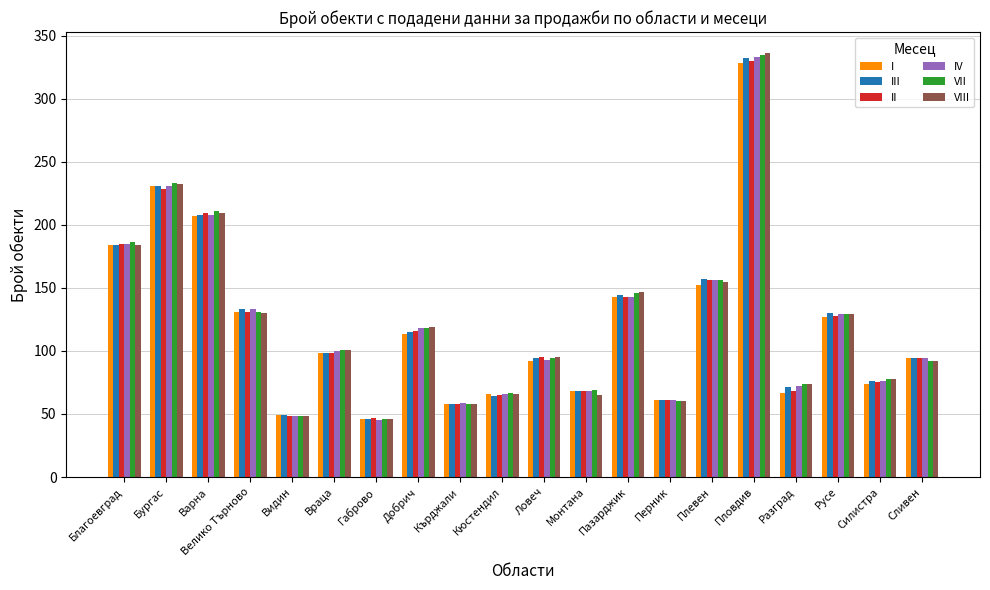

What is the smallest value displayed?

45